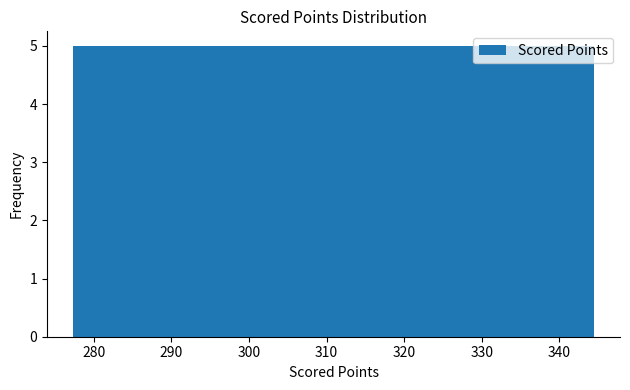

What is the height of the bar covering 303 to 311 on the x-axis? Neither the bar edges nor the heights are printed on the chart, so give them approximately, as read against the axes.

5